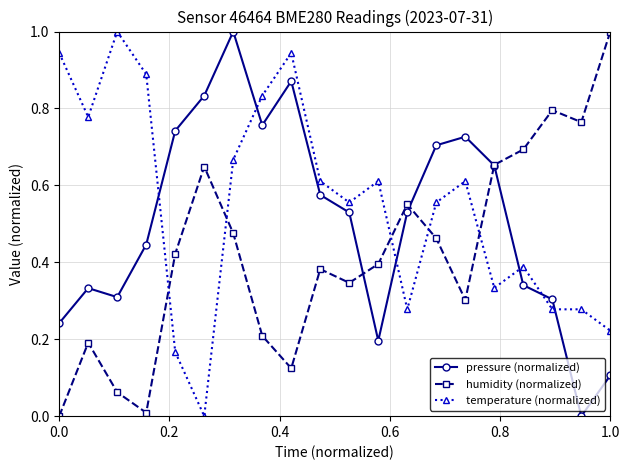

What is the maximum value shown in the chart?

1.0